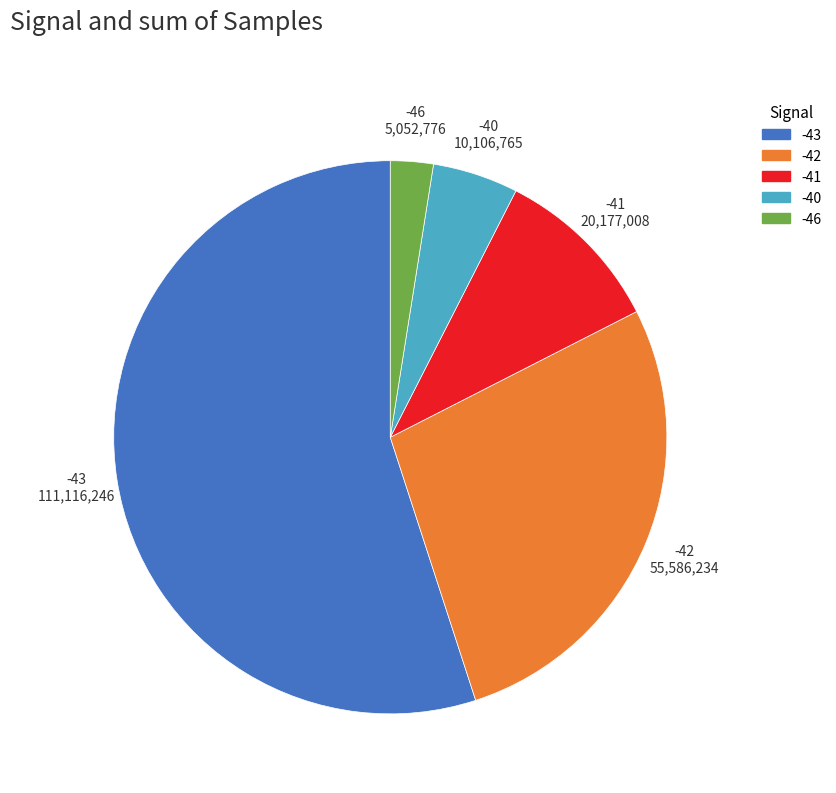

Is there any slice that represents more than half of the pie?

Yes